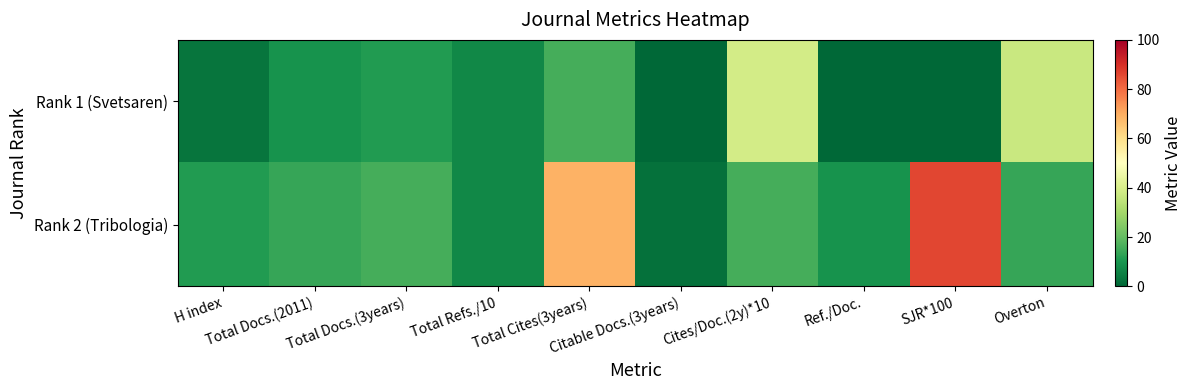

Rank the series at Total Cites(3years) from lowest to highest value.

Rank 1 (Svetsaren), Rank 2 (Tribologia)